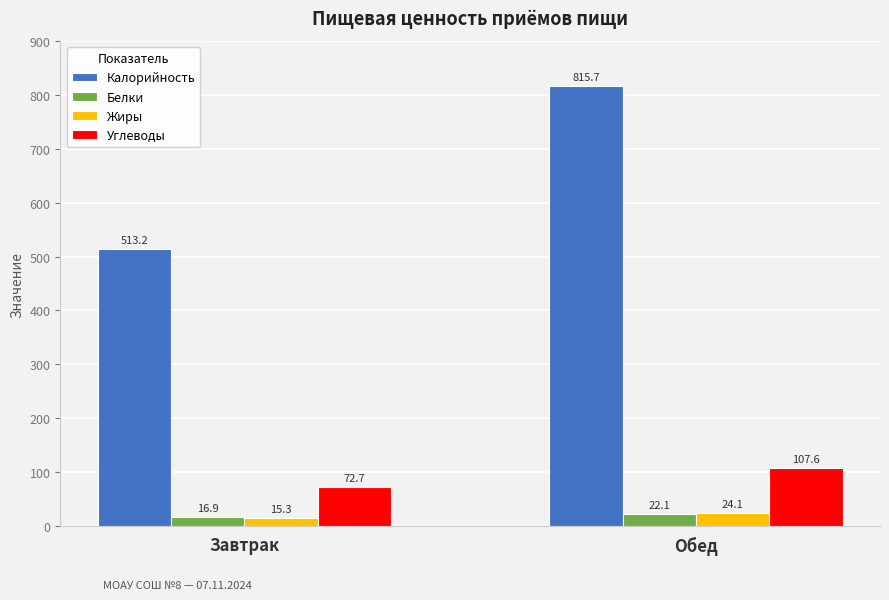

What is the total value across all series at Обед?

969.5